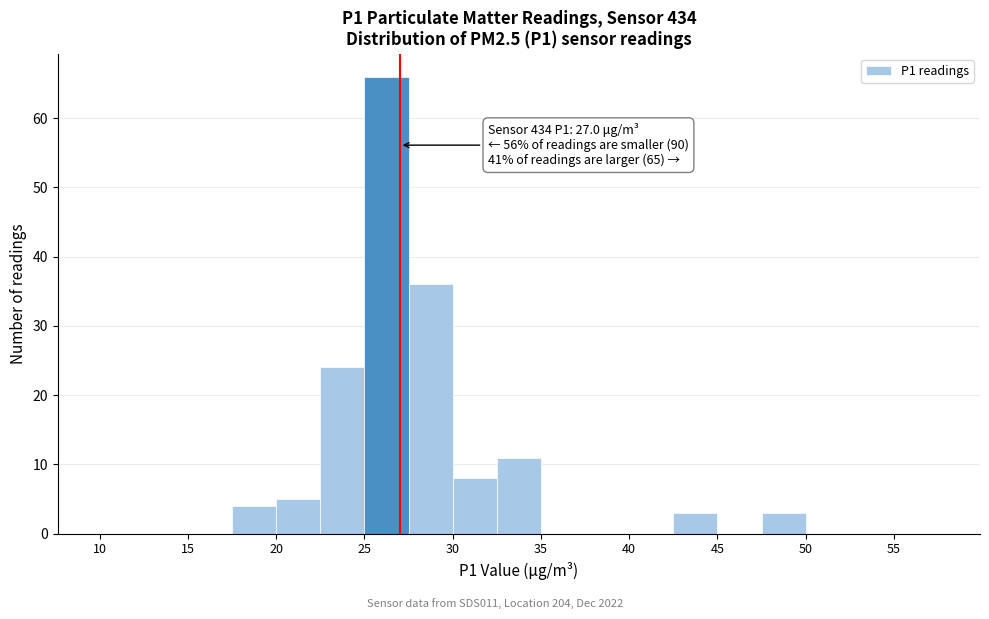

Which range on the x-axis has the tallest bar?

25.0 to 27.5